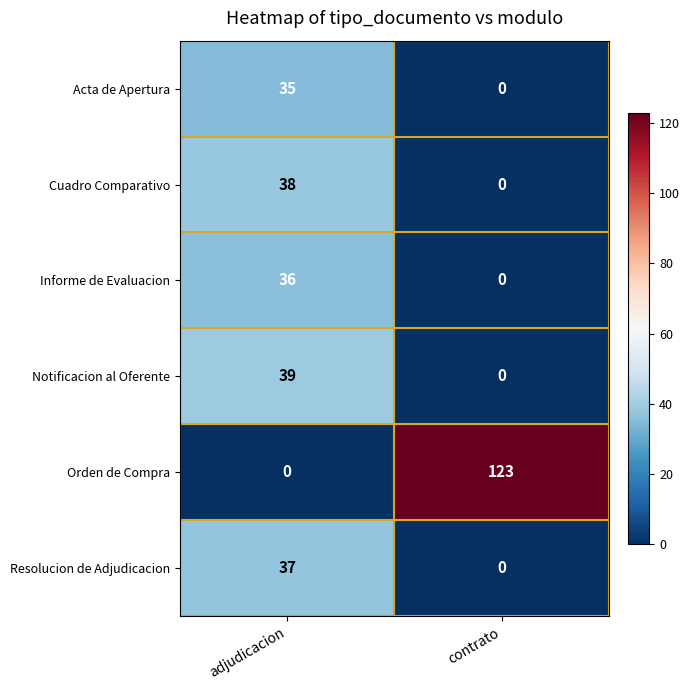

What is the sum of all Orden de Compra values?

123